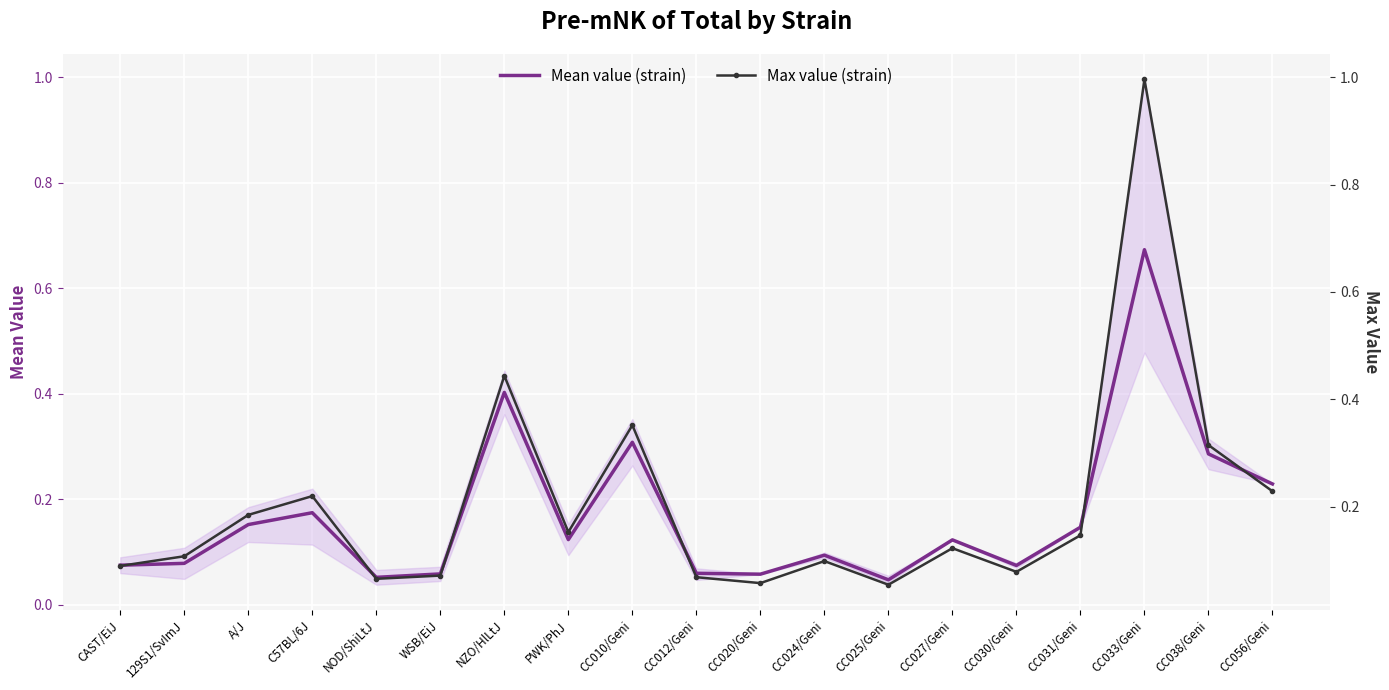

What is the sum of the Max value (strain) values at CC012/Geni and CC033/Geni?

1.1